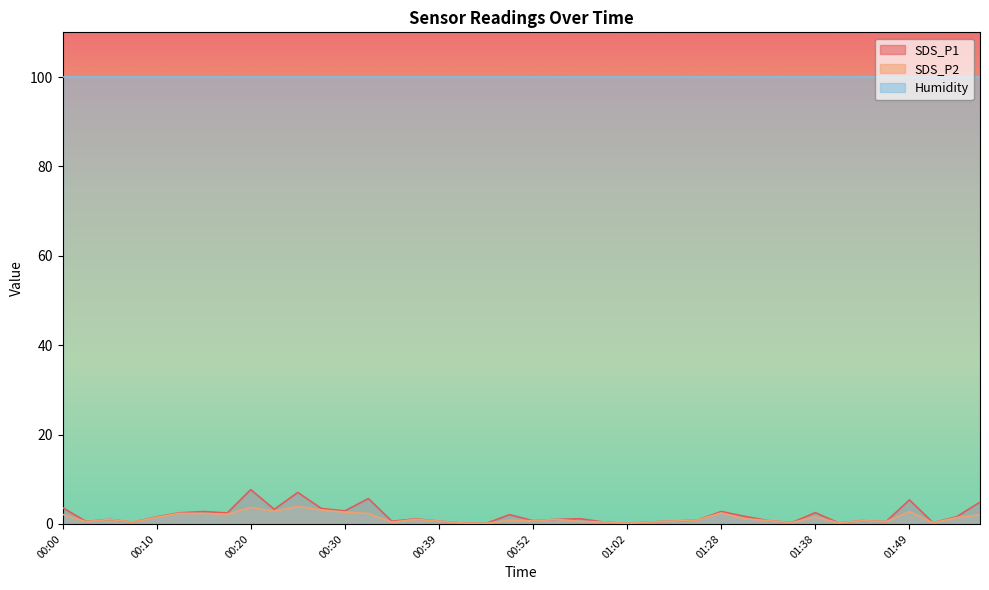

What are all the series names shown in the legend?

SDS_P1, SDS_P2, Humidity